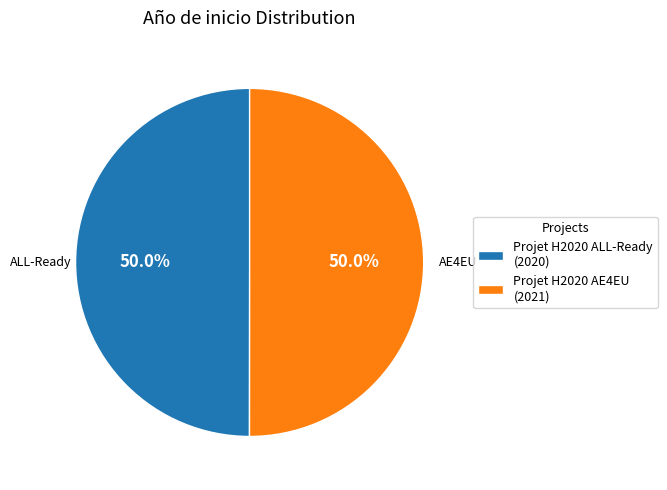

Approximately how many times larger is the value at Projet H2020 AE4EU (2021) compared to Projet H2020 ALL-Ready (2020)?

1.0